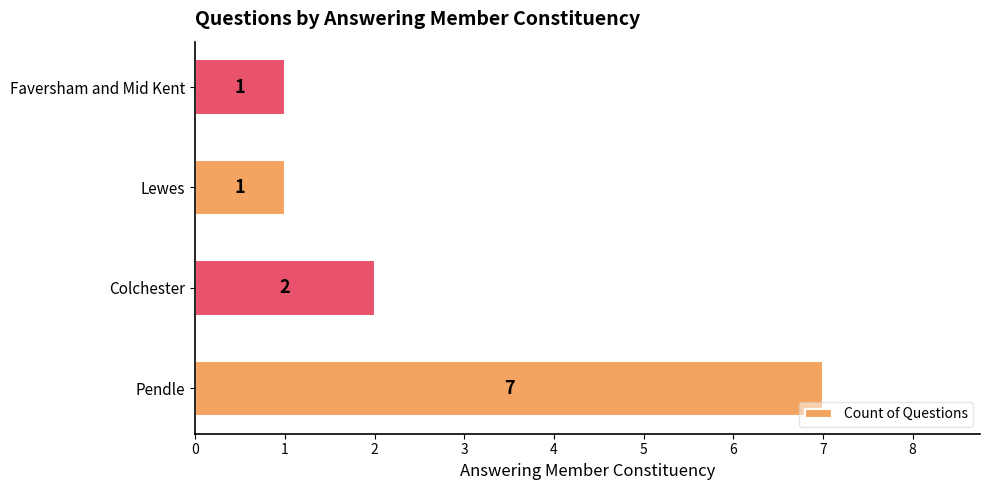

The value at Colchester is 1. True or false?

False